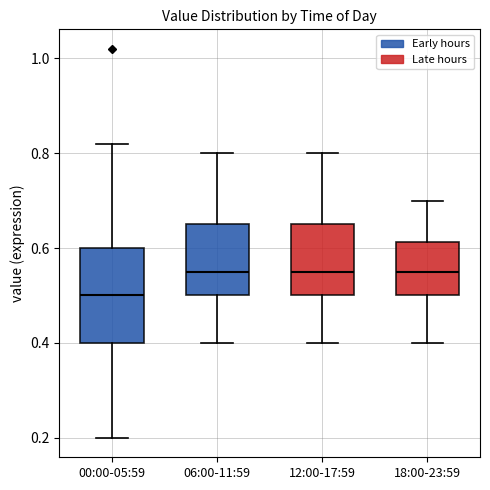

Reading left to right, transcribe this box plot: for each box, give where its median line is, the range the box spans, and where its two whiskers end, as read against the y-axis. The values are not printed on the chart, so give them approximately, as read against the axis.

00:00-05:59: median 0.50, box 0.40 to 0.60, whiskers 0.20 to 0.82
06:00-11:59: median 0.56, box 0.50 to 0.66, whiskers 0.40 to 0.80
12:00-17:59: median 0.56, box 0.50 to 0.66, whiskers 0.40 to 0.80
18:00-23:59: median 0.56, box 0.50 to 0.62, whiskers 0.40 to 0.70